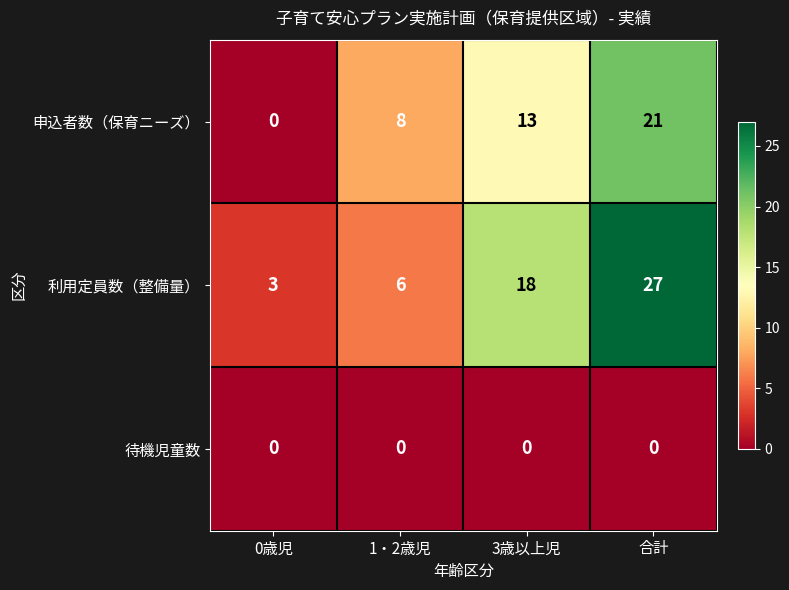

Which category has the highest value in the 申込者数（保育ニーズ） series?

合計